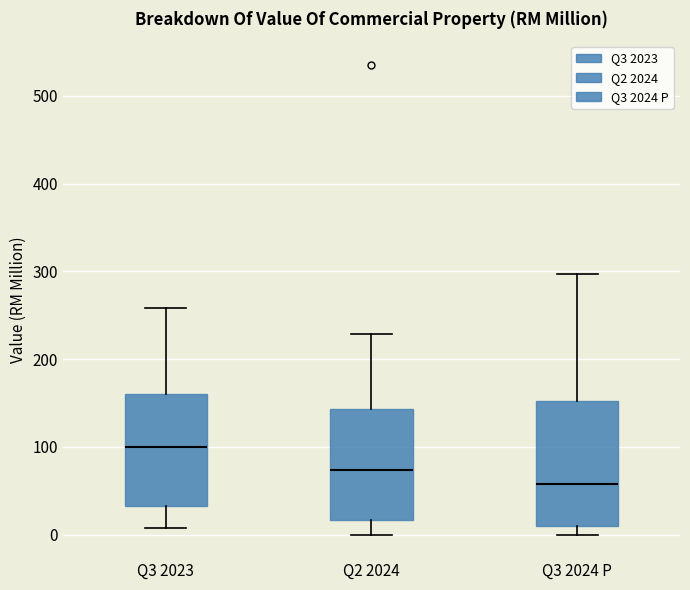

Which box's median line is the lowest?

Q3 2024 P